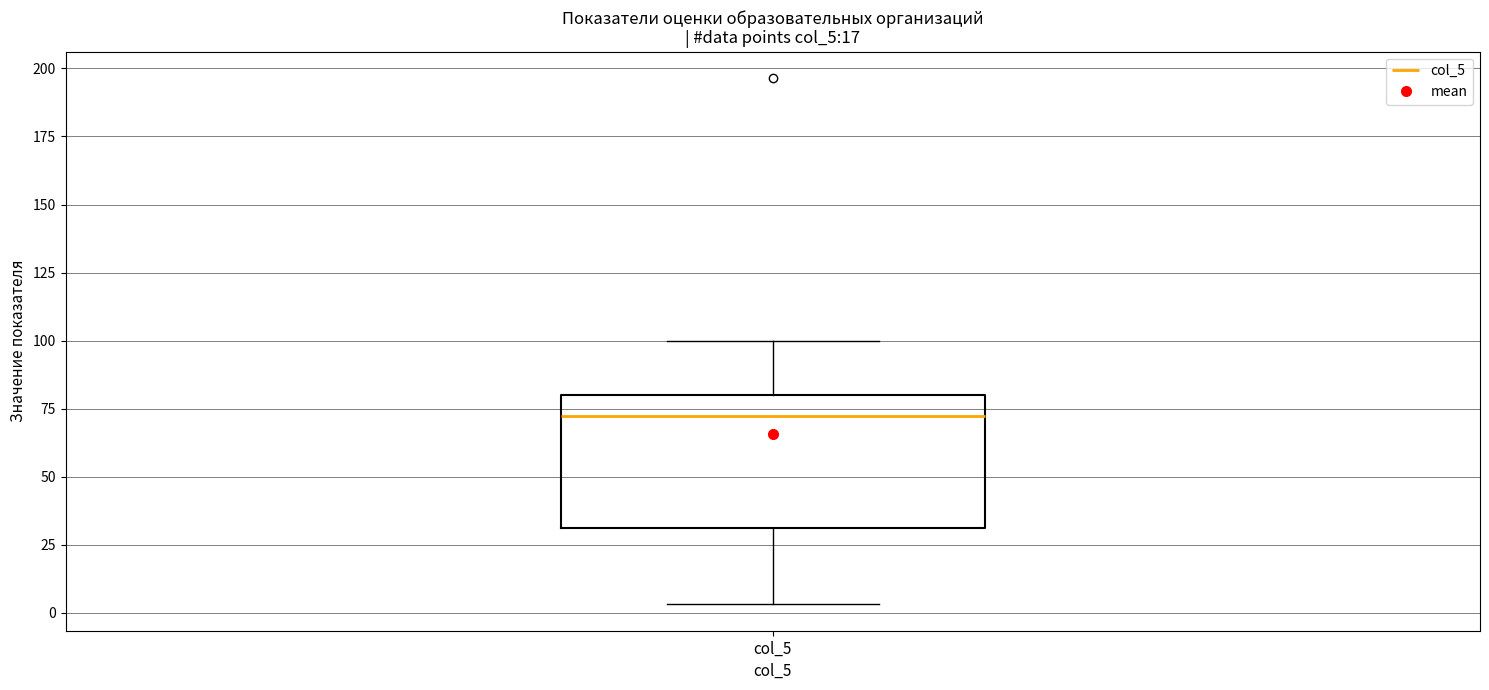

Transcribe this box plot: give where the median line is, the range the box spans, and where the two whiskers end, as read against the y-axis. The values are not printed on the chart, so give them approximately, as read against the axis.

median 70, box 30 to 80, whiskers 5 to 100